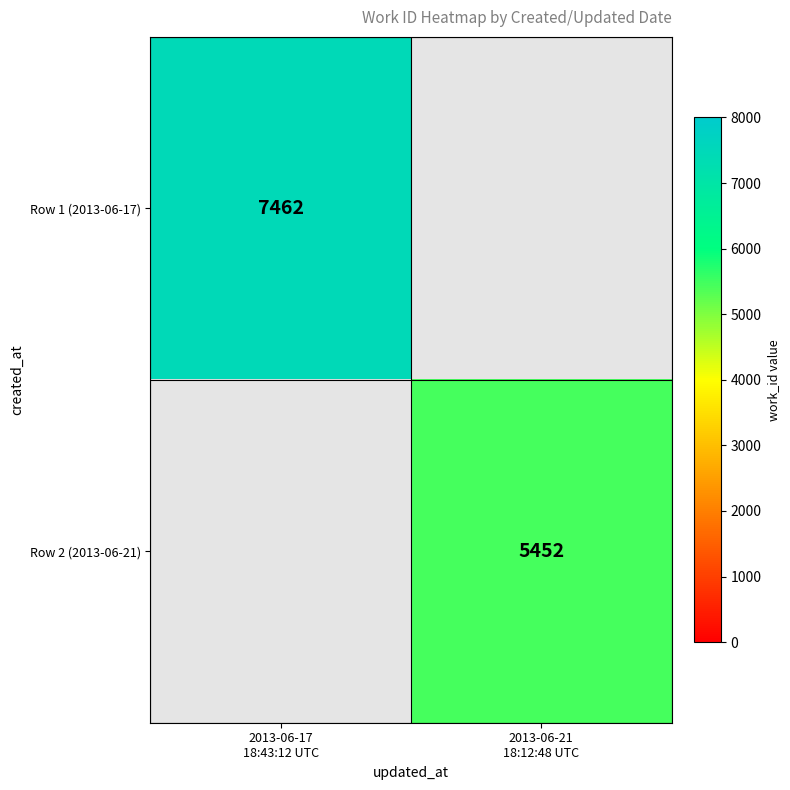

List the labels in order of Row 1 (2013-06-17) value, smallest first.

2013-06-17 18:43:12 UTC, 2013-06-21 18:12:48 UTC